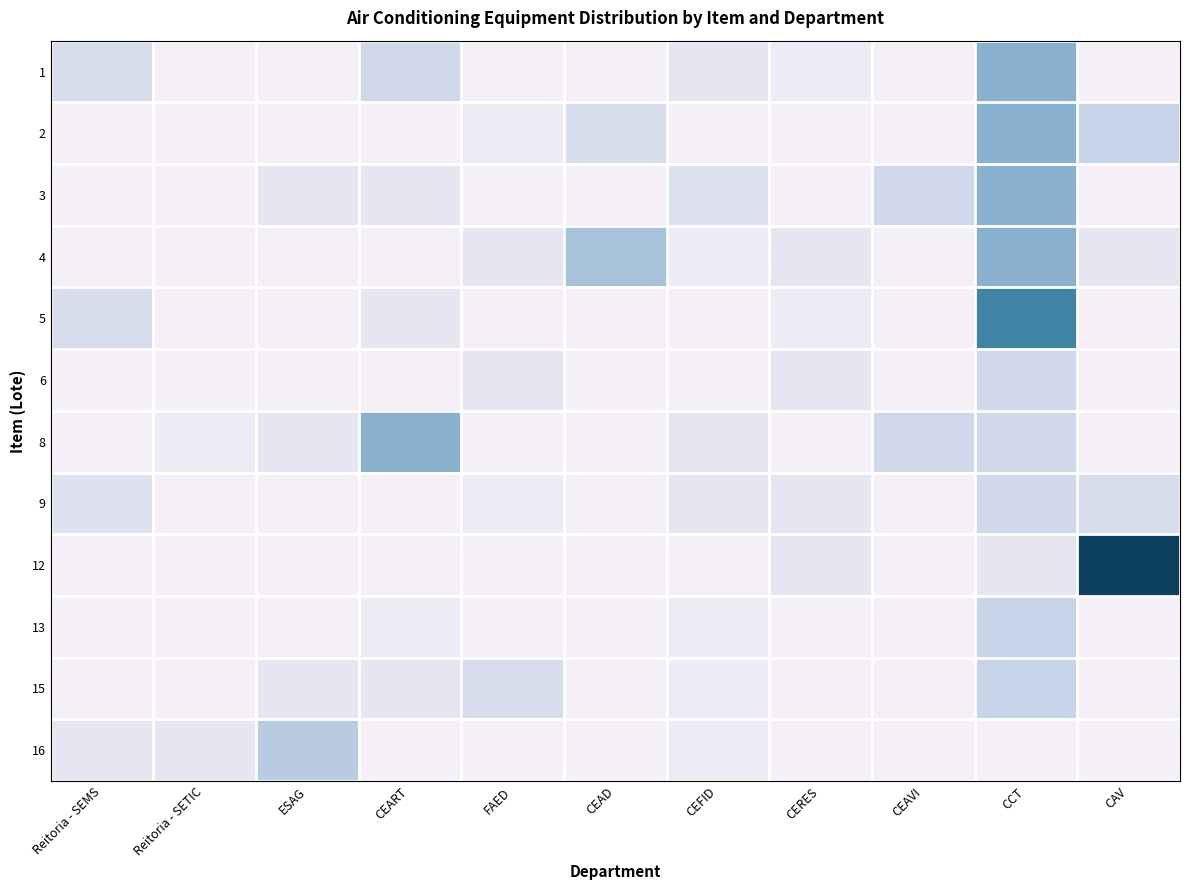

What is the sum of all 8 values?

25